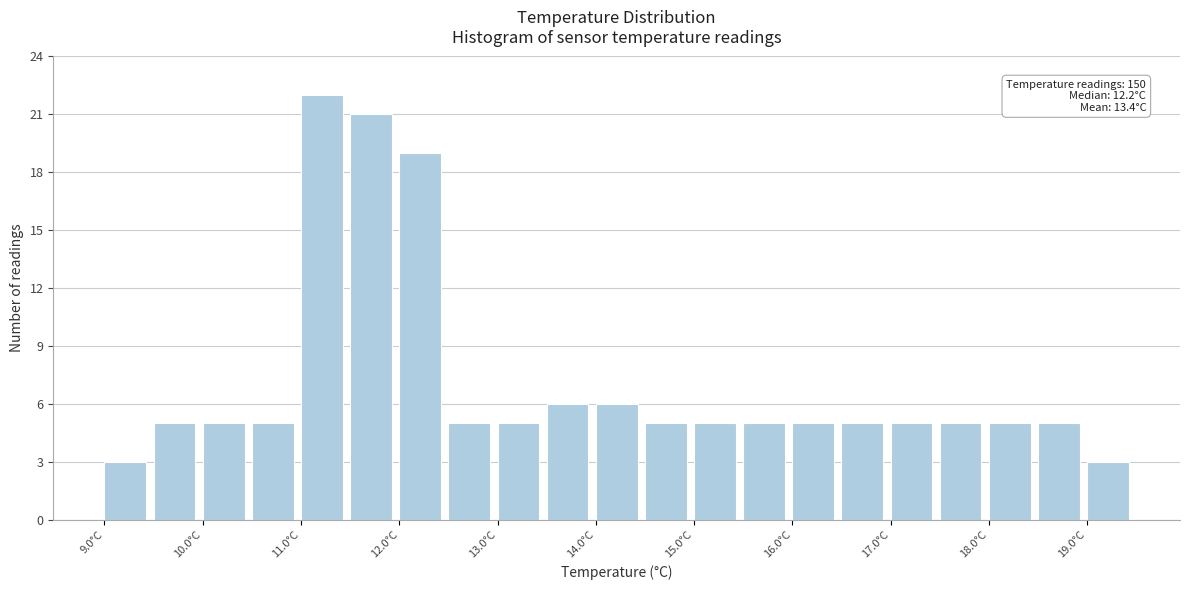

Over which range of the x-axis is the bar tallest?

11.0 to 11.5